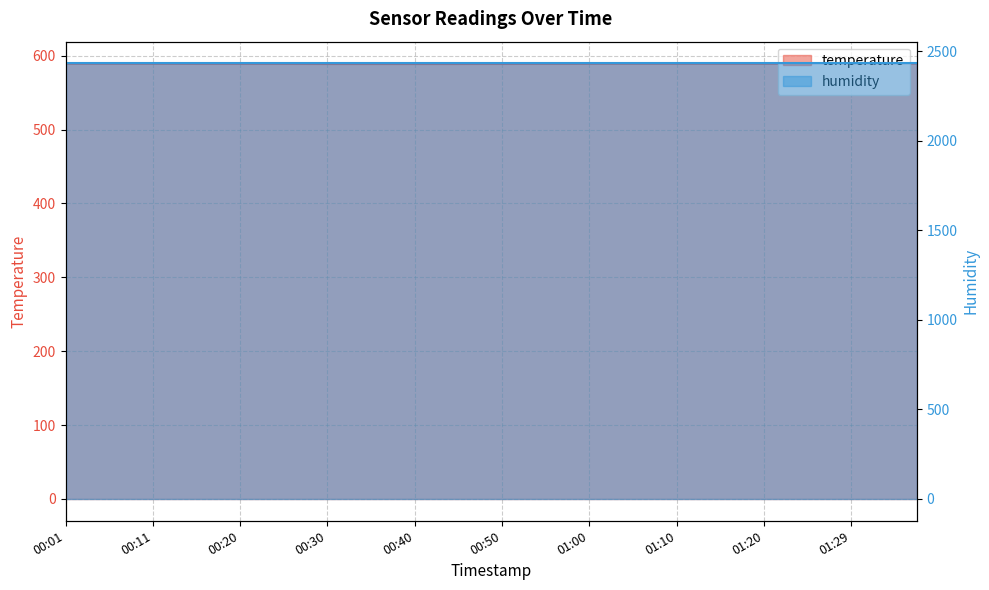

List the labels in order of value, largest first.

01:37, 01:32, 01:34, 01:22, 01:24, 01:29, 00:01, 00:03, 00:06, 00:08, 00:11, 01:02, 01:05, 01:07, 01:10, 01:12, 01:15, 01:17, 01:20, 01:27, 00:13, 01:00, 00:16, 00:18, 00:20, 00:23, 00:25, 00:52, 00:55, 00:57, 00:28, 00:47, 00:50, 00:30, 00:33, 00:35, 00:38, 00:40, 00:43, 00:45